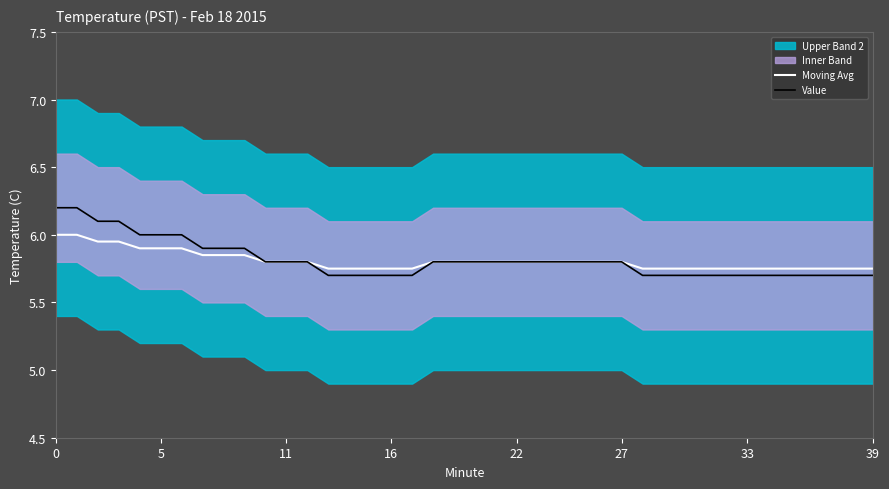

What value does the Moving Avg series have at 28?

5.8